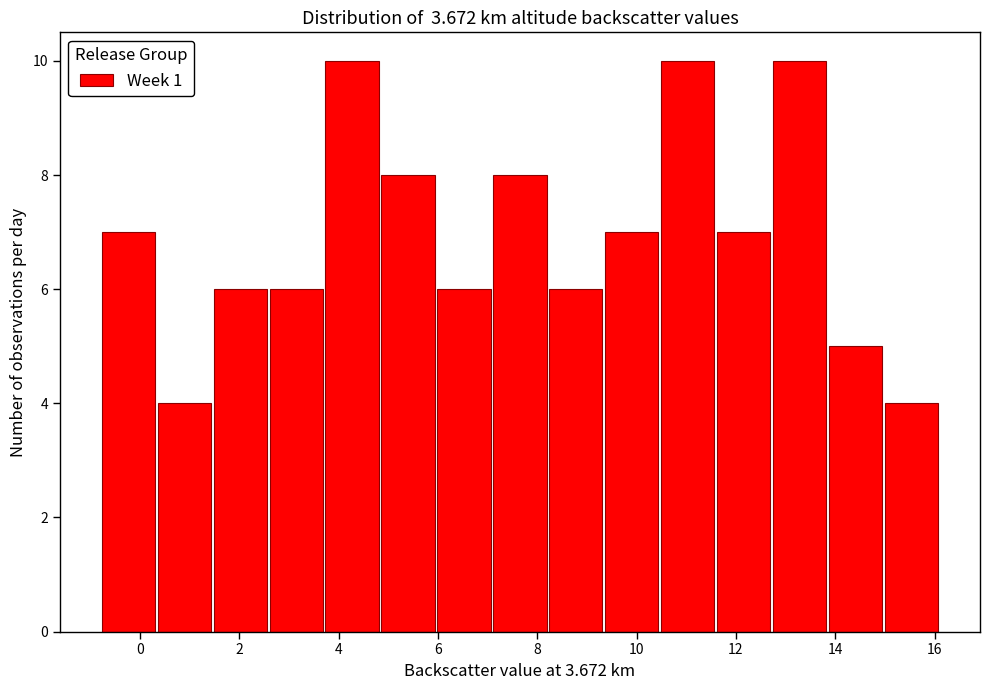

Reading left to right, transcribe this chart: for each bar, give the range it covers on the x-axis and its height. Neither the bar edges nor the heights are printed on the chart, so give them approximately, as read against the axes.

-0.8 to 0.4: 7
0.4 to 1.4: 4
1.4 to 2.6: 6
2.6 to 3.8: 6
3.8 to 4.8: 10
4.8 to 6.0: 8
6.0 to 7.0: 6
7.0 to 8.2: 8
8.2 to 9.4: 6
9.4 to 10.4: 7
10.4 to 11.6: 10
11.6 to 12.8: 7
12.8 to 13.8: 10
13.8 to 15.0: 5
15.0 to 16.2: 4